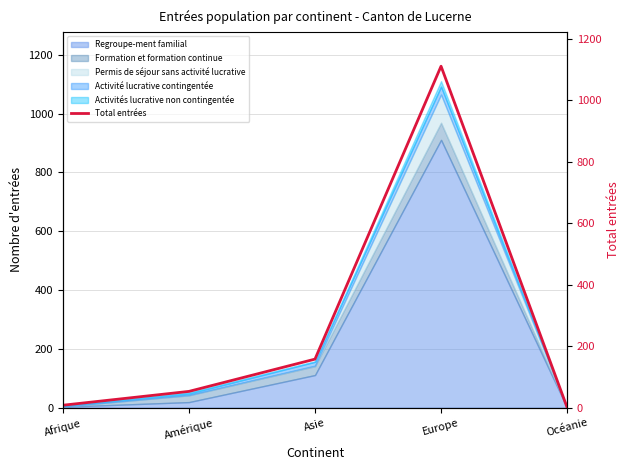

Is it true that the value at Océanie is 0?

False